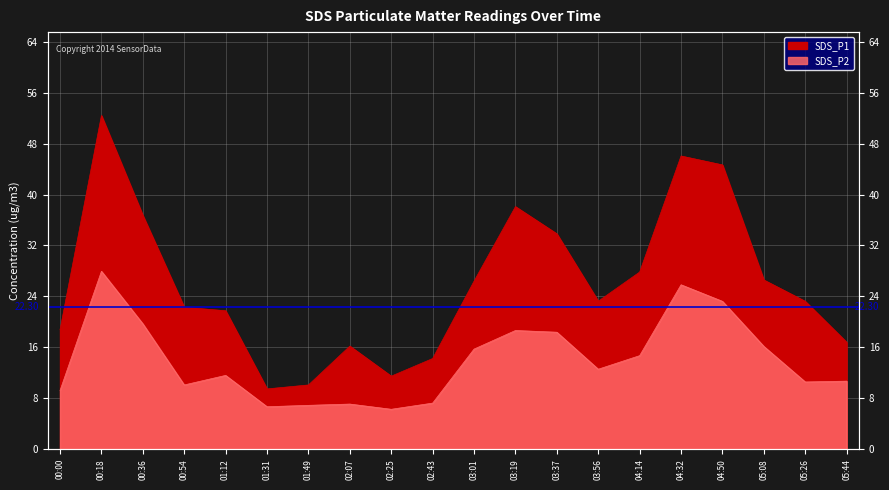

Reading left to right, extract all data points from this chart.

SDS_P1: 00:00=18.8	00:18=52.4	00:36=36.7	00:54=22.3	01:12=21.8	01:31=9.5	01:49=10.1	02:07=16.2	02:25=11.5	02:43=14.2	03:01=26.4	03:19=38.1	03:37=33.8	03:56=23.2	04:14=27.8	04:32=46.0	04:50=44.6	05:08=26.6	05:26=23.2	05:44=16.8
SDS_P2: 00:00=9.2	00:18=27.9	00:36=19.7	00:54=10.1	01:12=11.6	01:31=6.7	01:49=6.9	02:07=7.1	02:25=6.3	02:43=7.2	03:01=15.7	03:19=18.6	03:37=18.4	03:56=12.6	04:14=14.7	04:32=25.8	04:50=23.2	05:08=16.1	05:26=10.6	05:44=10.7